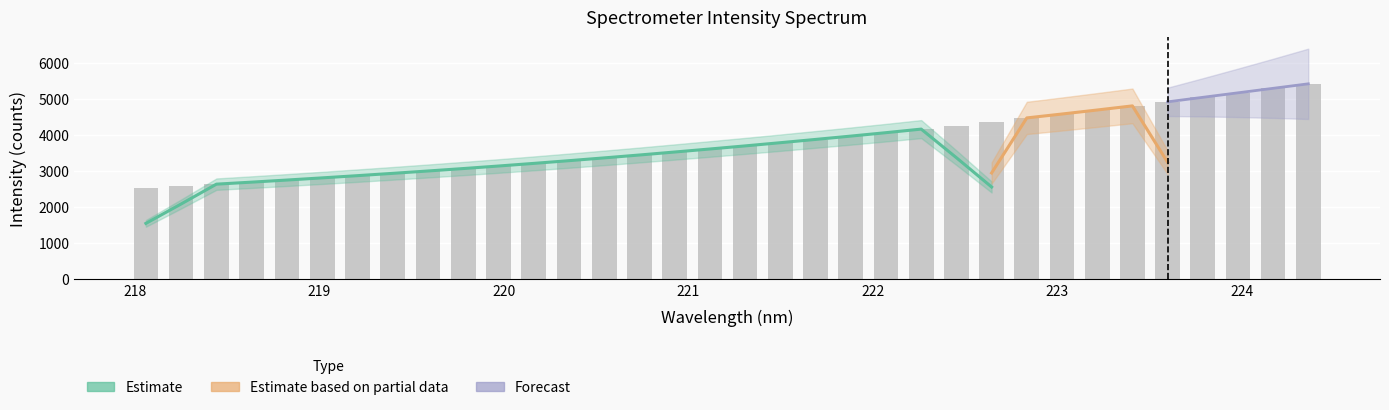

What is the value of the 24th bar from the left?

4263.8